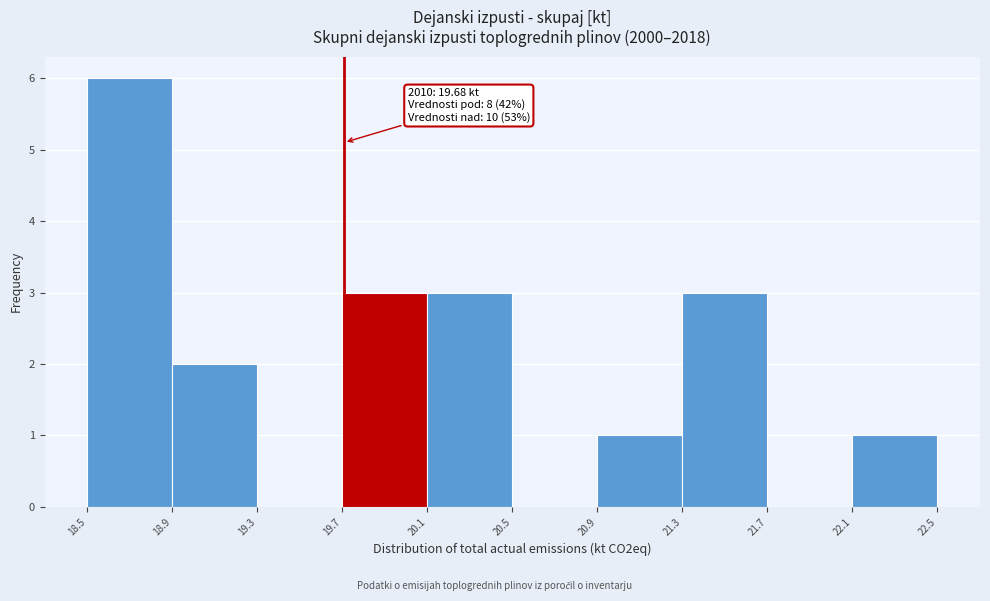

Which range on the x-axis has the tallest bar?

18.5 to 18.9